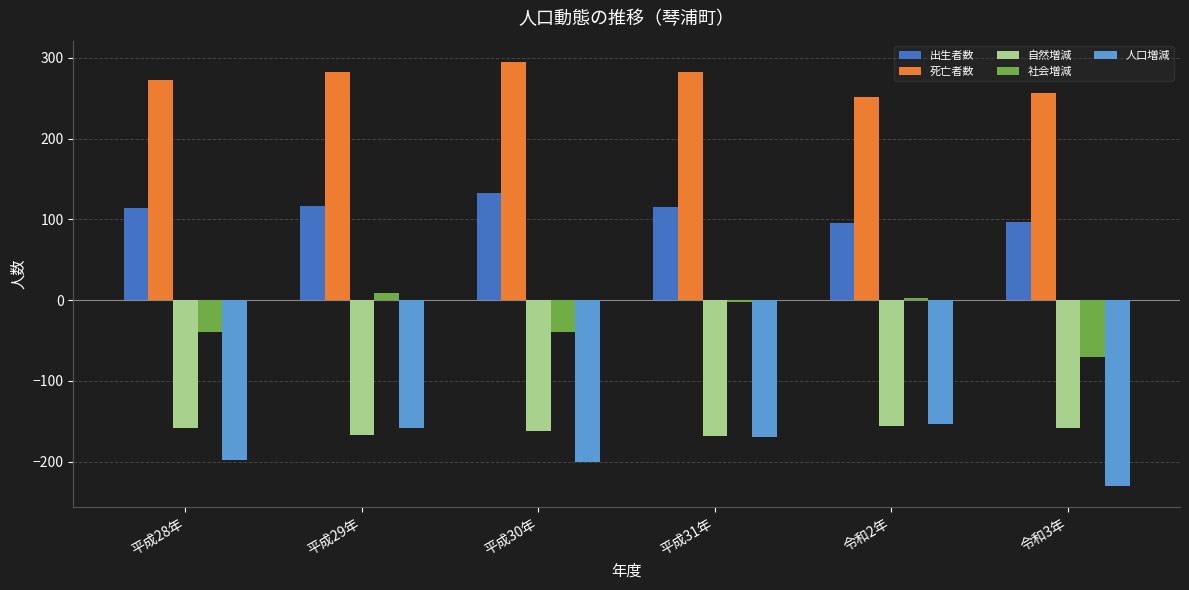

What is the approximate value of 死亡者数 at 令和2年?

251